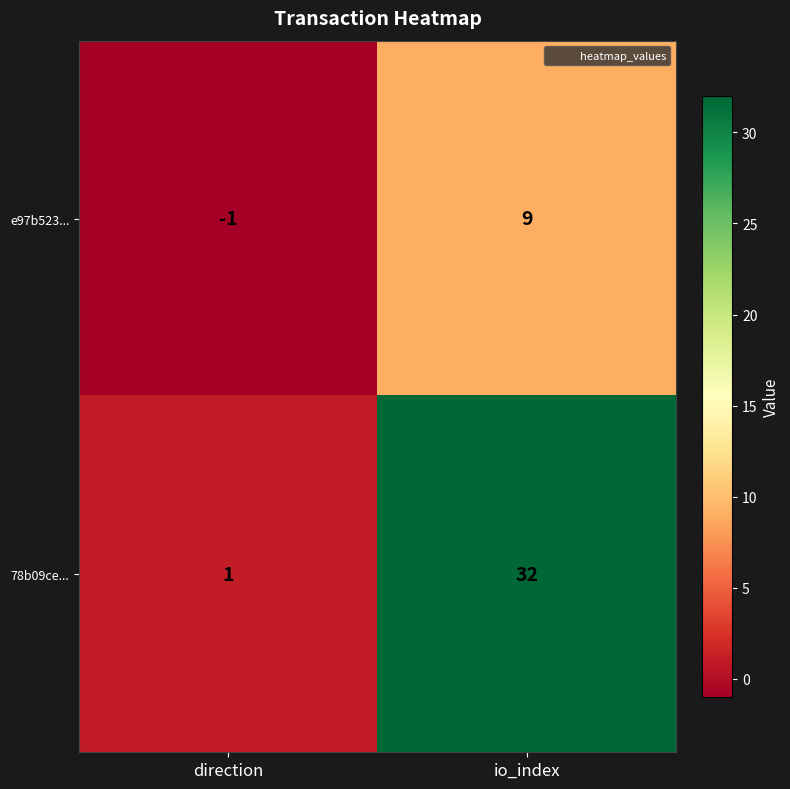

What is the maximum value shown in the chart?

32